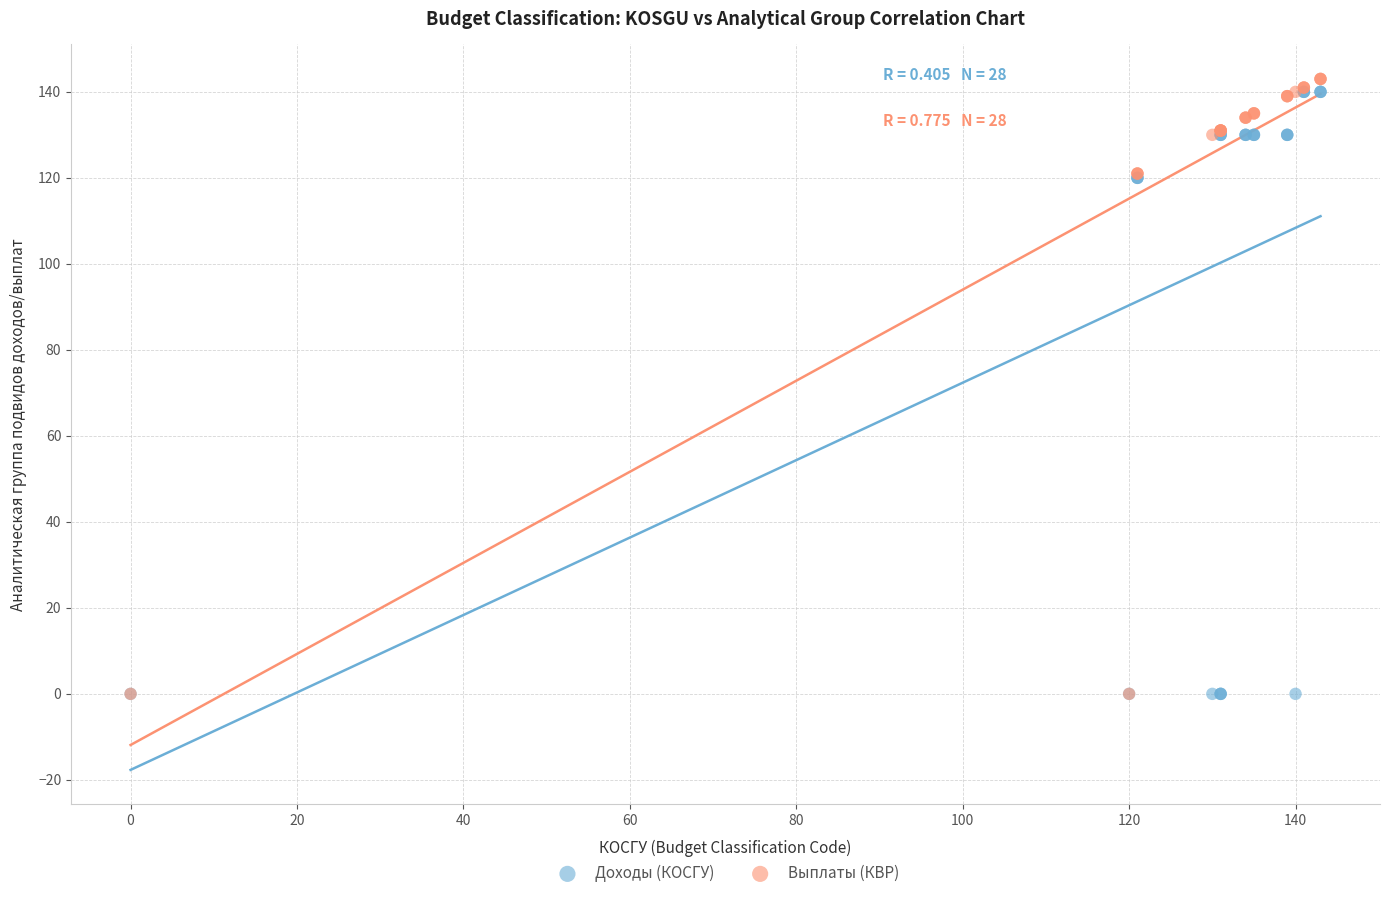

What are all the series names shown in the legend?

Доходы (КОСГУ), Выплаты (КВР)